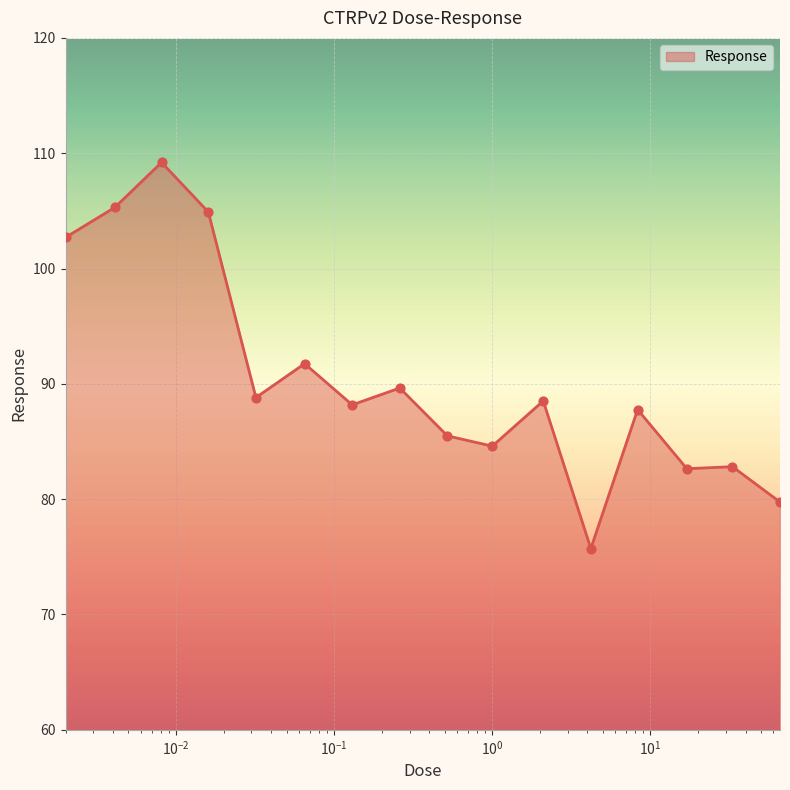

What is the difference between the maximum and minimum values?

33.5